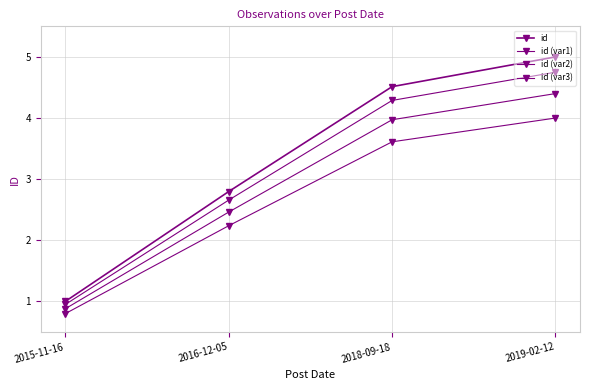

Between 2018-09-18 and 2019-02-12, which series saw the biggest shift?

id